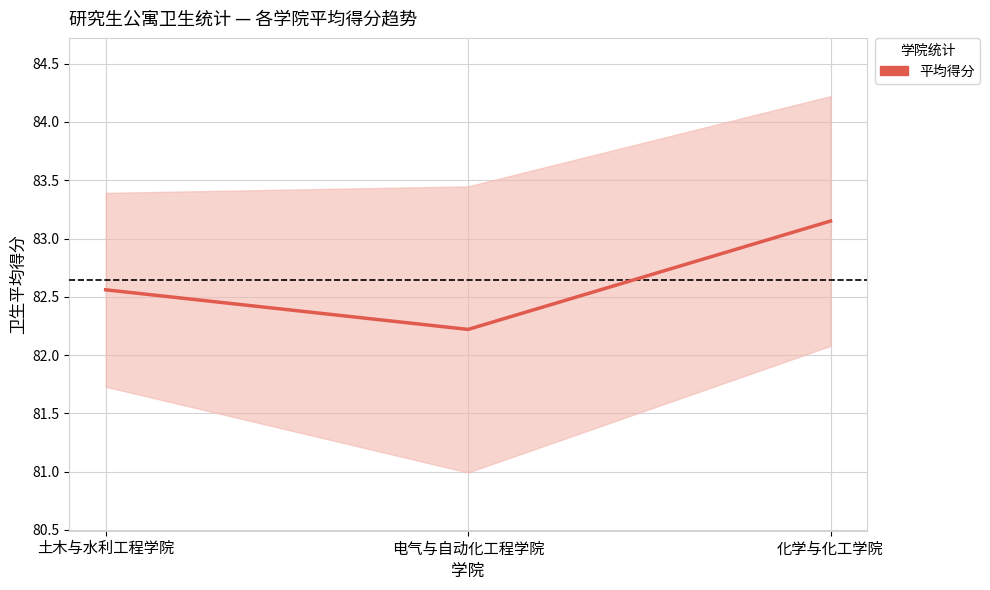

Rank the categories by value from lowest to highest.

电气与自动化工程学院, 土木与水利工程学院, 化学与化工学院